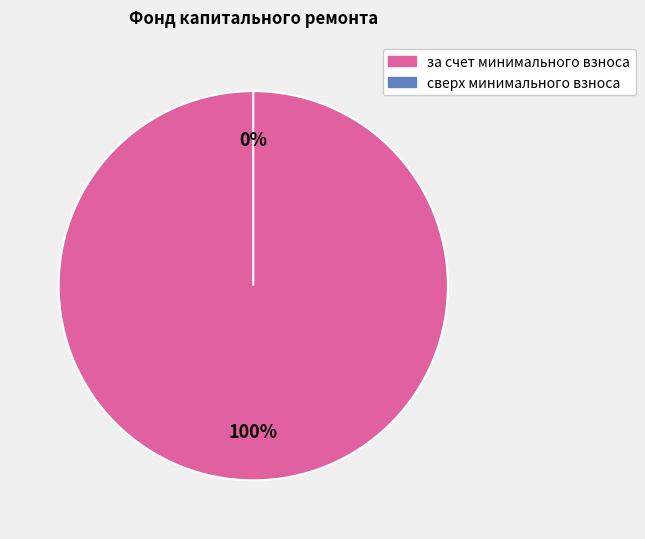

To the nearest percent, what portion does за счет минимального взноса represent?

100%